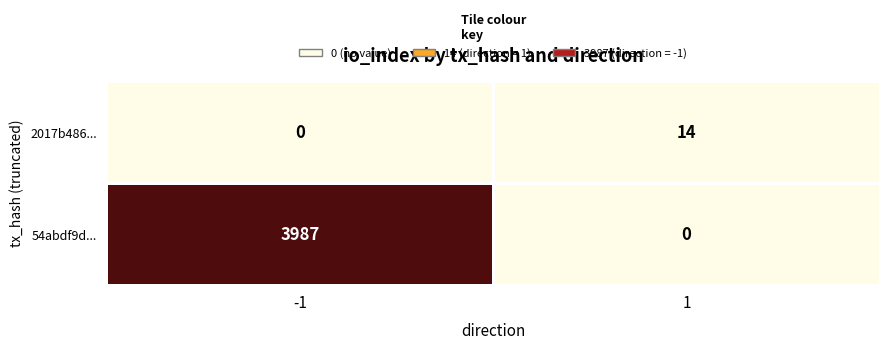

Reading left to right, list all the values displayed in this chart.

2017b486...: 0	14
54abdf9d...: 3987	0